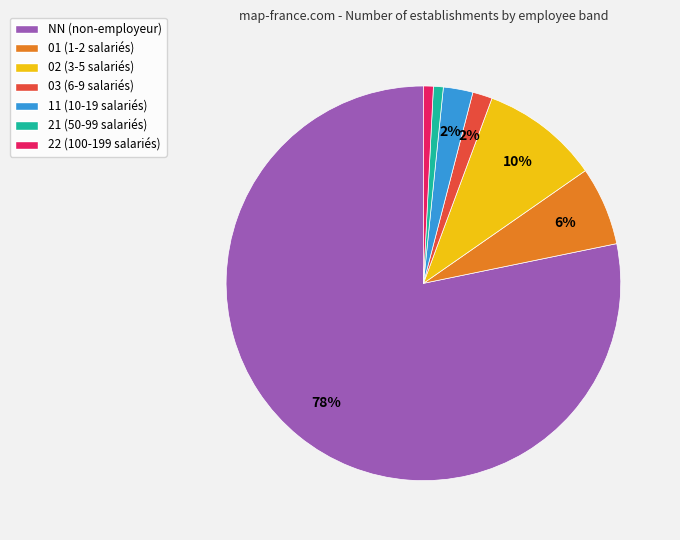

Do 21 (50-99 salariés) and 03 (6-9 salariés) together represent more than half of the pie?

No